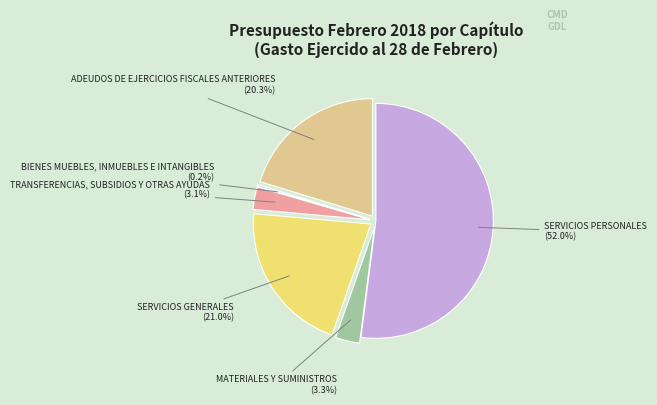

Combined, do TRANSFERENCIAS, SUBSIDIOS Y OTRAS AYUDAS and SERVICIOS GENERALES account for over 50%?

No